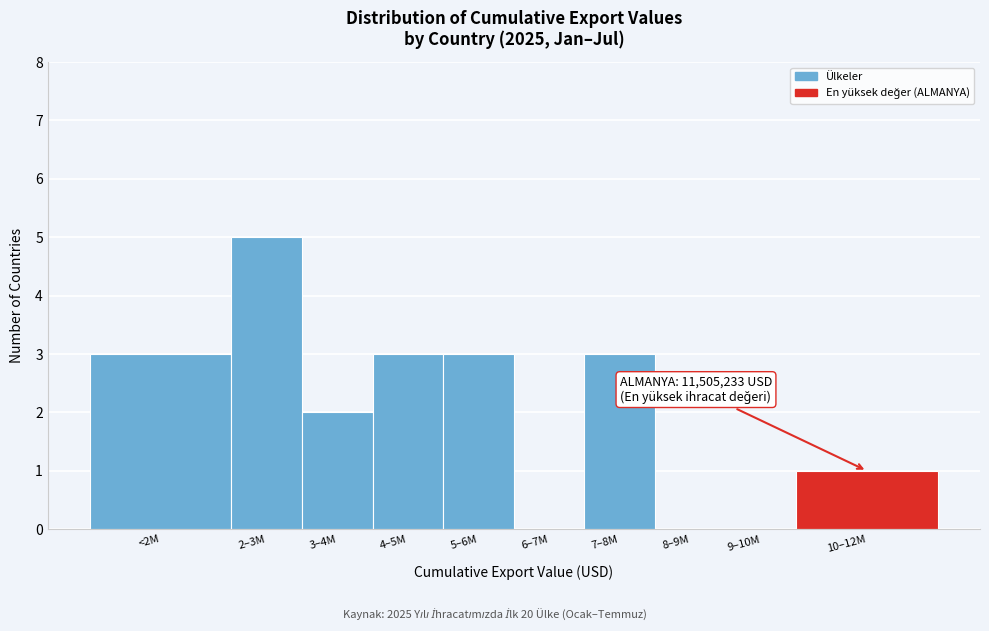

Reading right to left, transcribe all the data shown in this chart.

10–12M=1	9–10M=0	8–9M=0	7–8M=3	6–7M=0	5–6M=3	4–5M=3	3–4M=2	2–3M=5	<2M=3